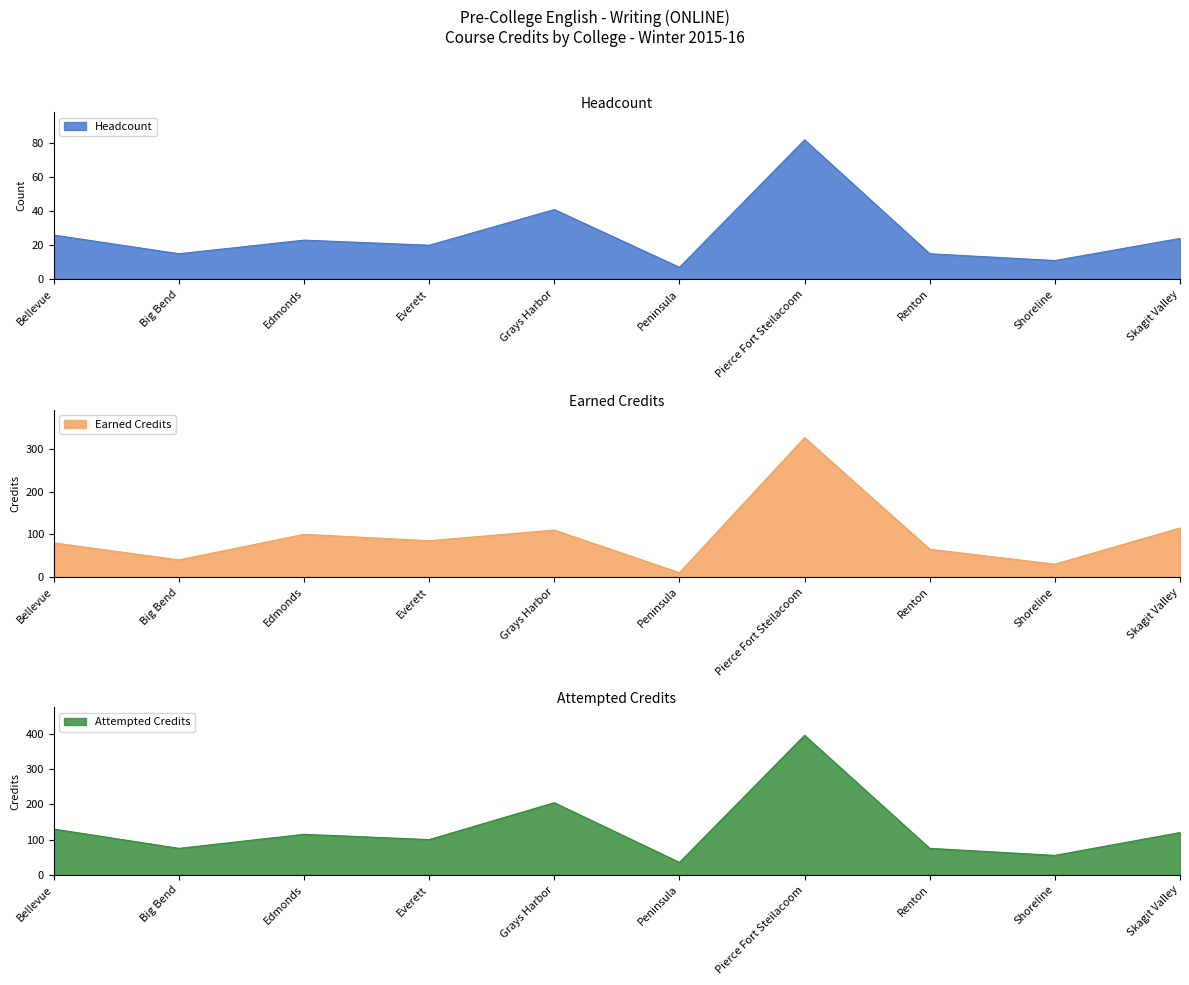

How many values in the Earned Credits series exceed 85?

4